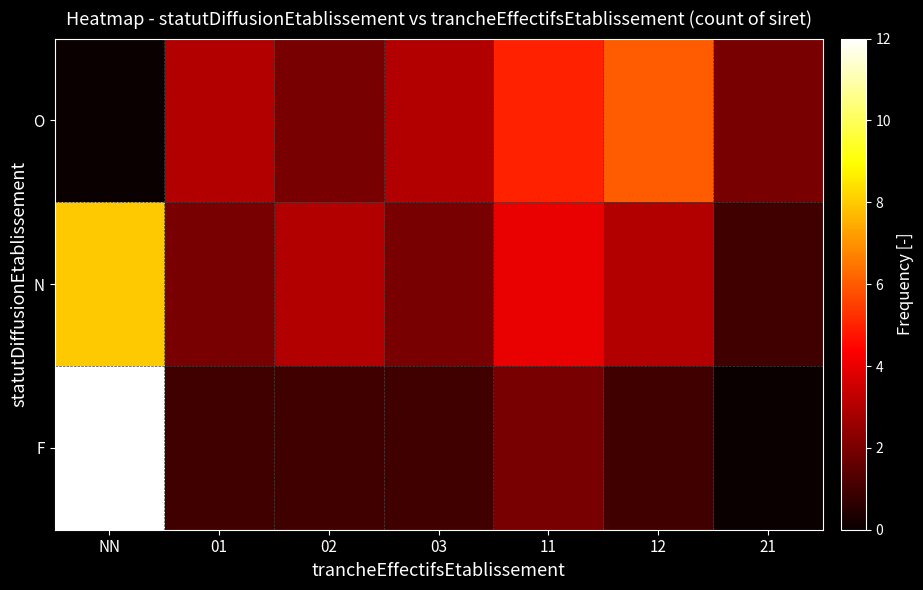

Which series has the largest total across all categories?

N